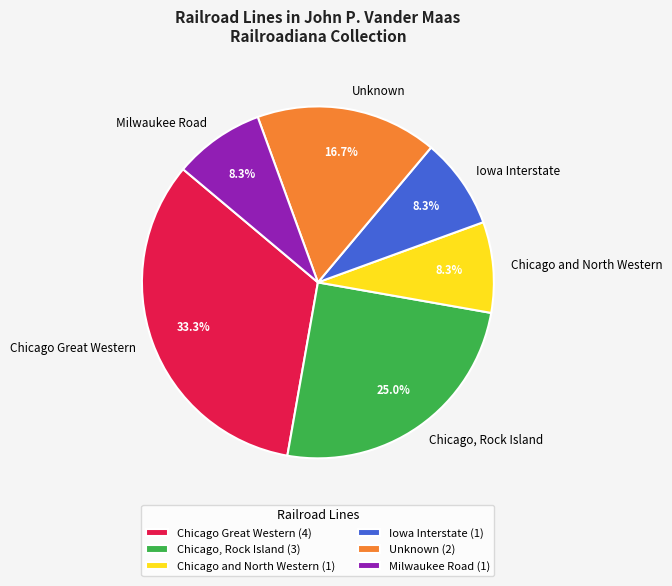

Which has a higher value, Chicago and North Western or Chicago Great Western?

Chicago Great Western